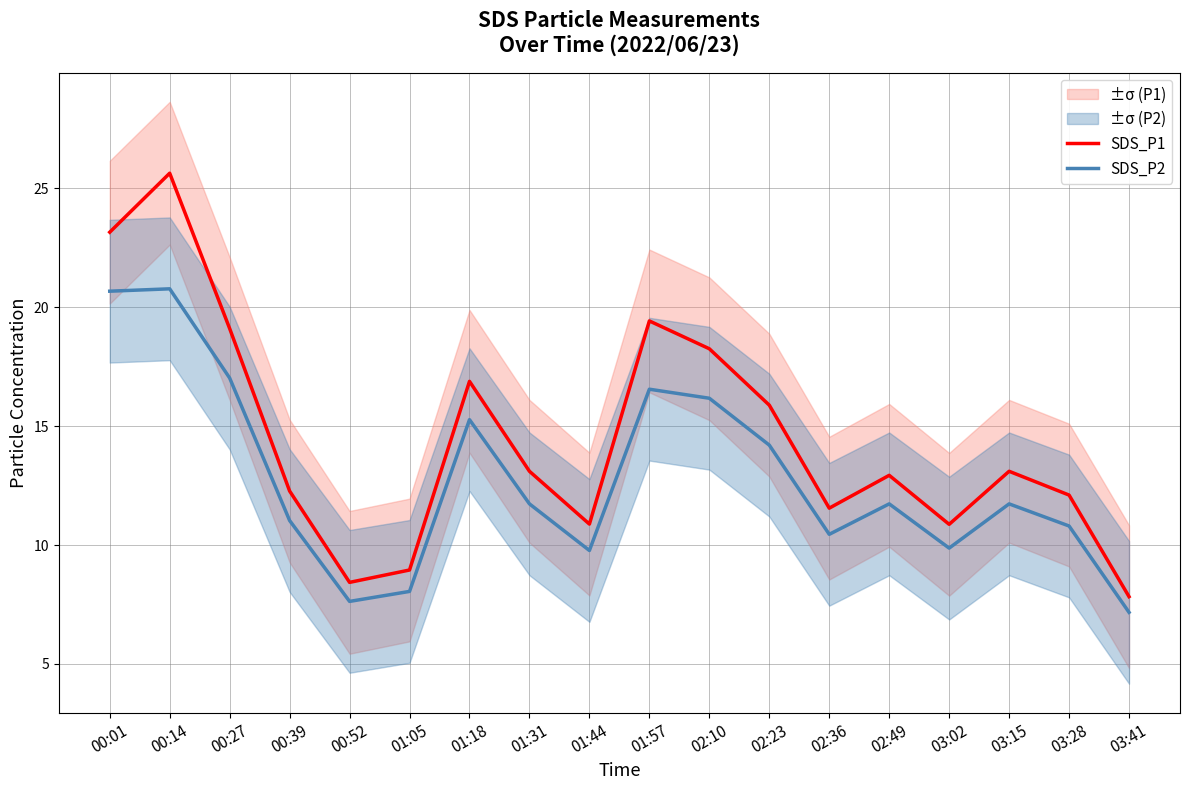

In SDS_P1, how many points are lower than both neighbors (excluding endpoints)?

4